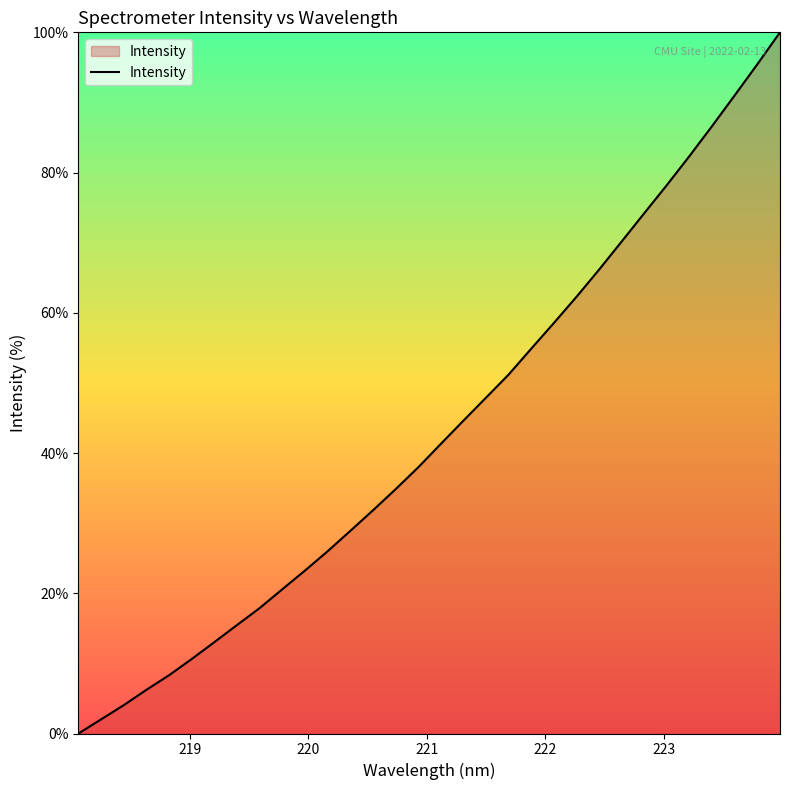

True or false: the data has more than 1 interior local peaks.

False